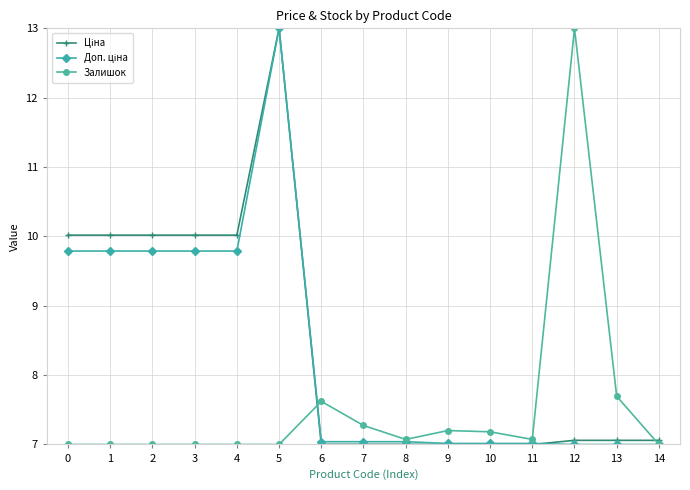

What is the spread (max minus min) of values at 2?

3.0